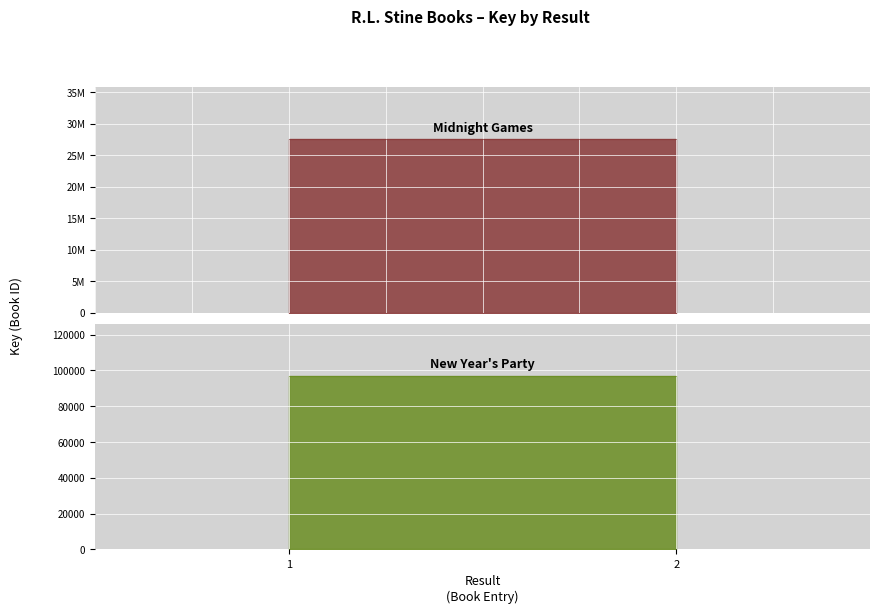

Which series has the largest total across all categories?

Midnight Games